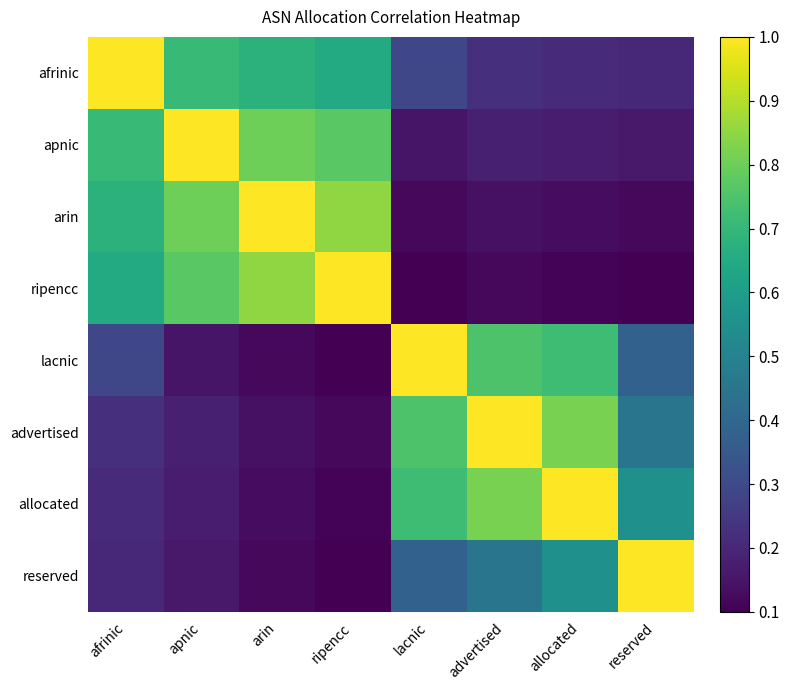

At apnic, list the series in order from largest to smallest.

apnic, arin, ripencc, afrinic, advertised, allocated, reserved, lacnic